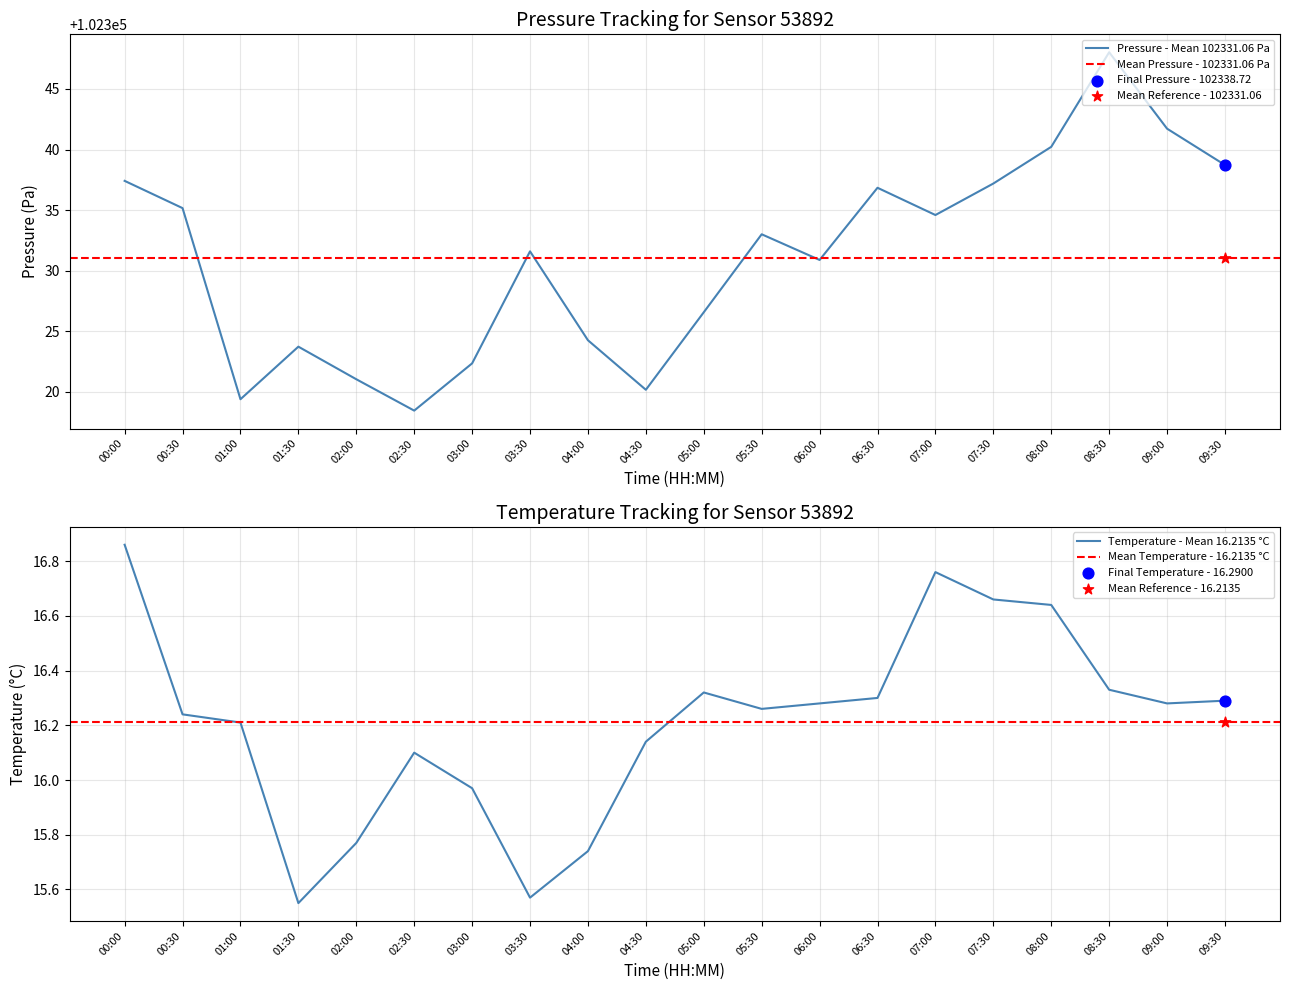

Which series contains the highest Y value?

pressure